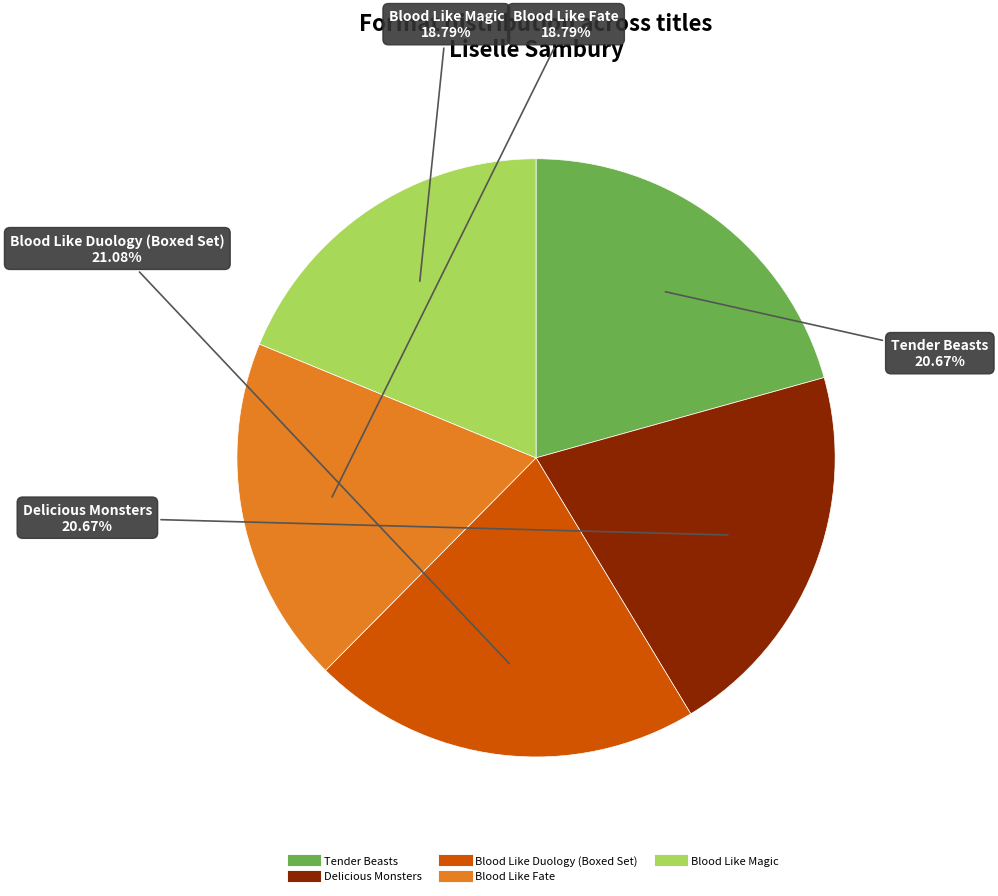

What percentage is the Delicious Monsters slice, to the nearest percent?

21%